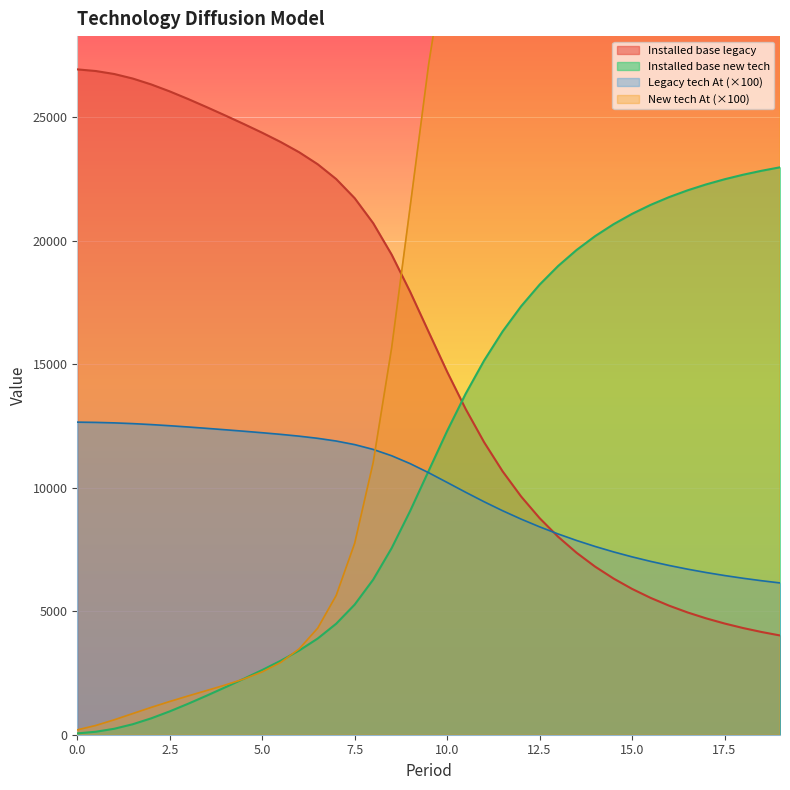

What is the sum of the Installed base new tech values at 19.0 and 2.0?

23644.2